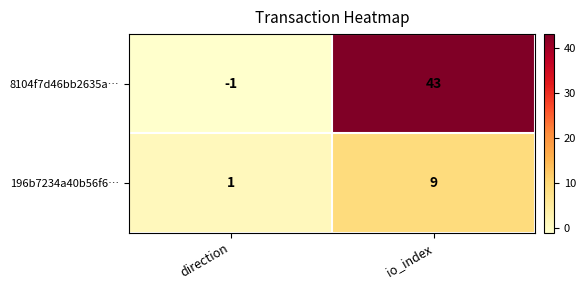

Count the number of data series in this chart.

2